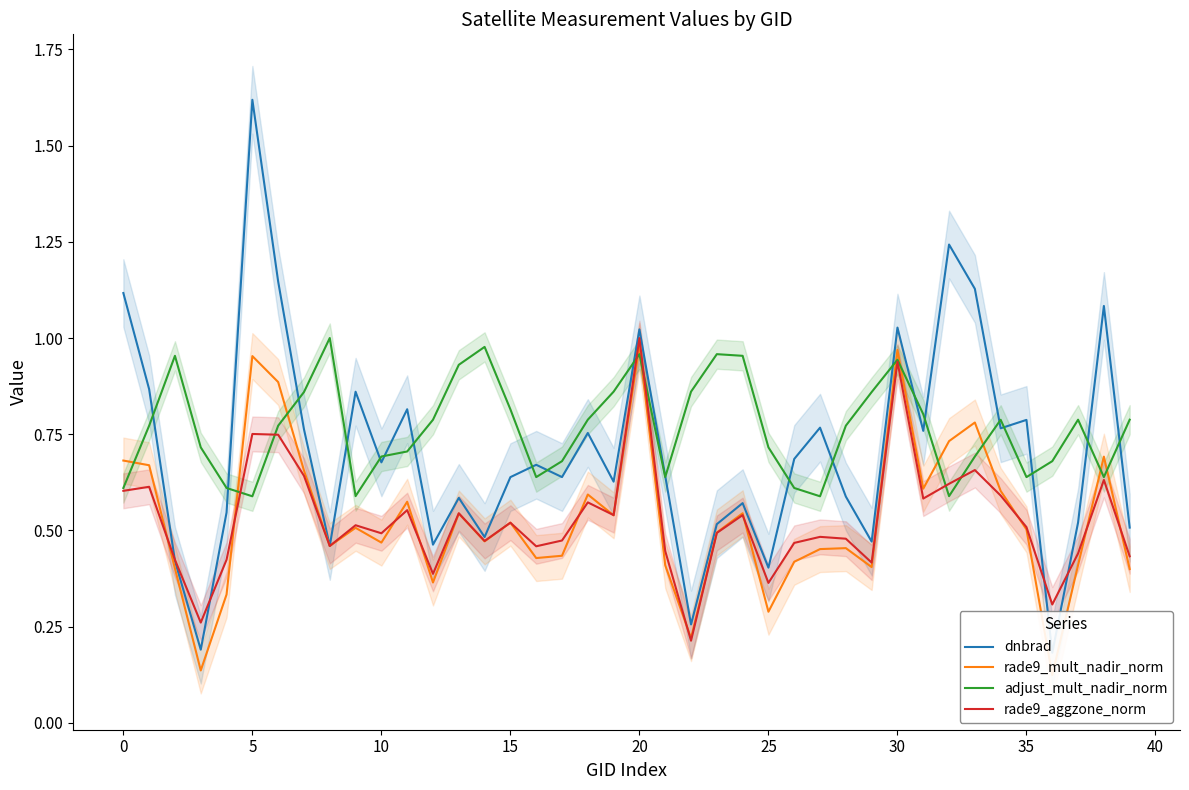

Rank the series at 39 from highest to lowest value.

adjust_mult_nadir_norm, dnbrad, rade9_aggzone_norm, rade9_mult_nadir_norm